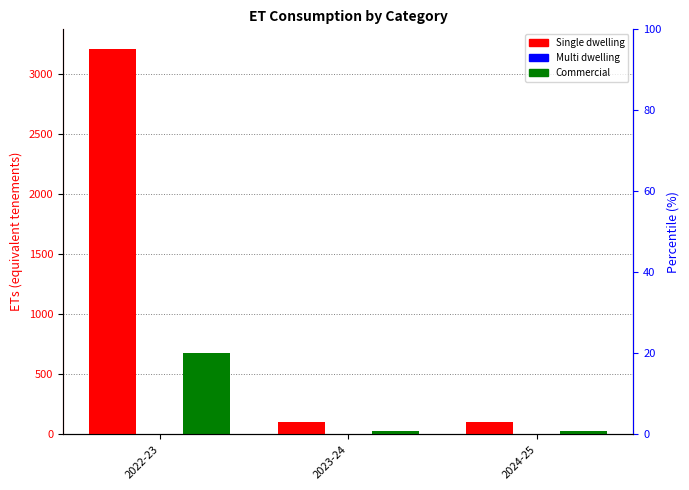

How many bars are there in total?

9